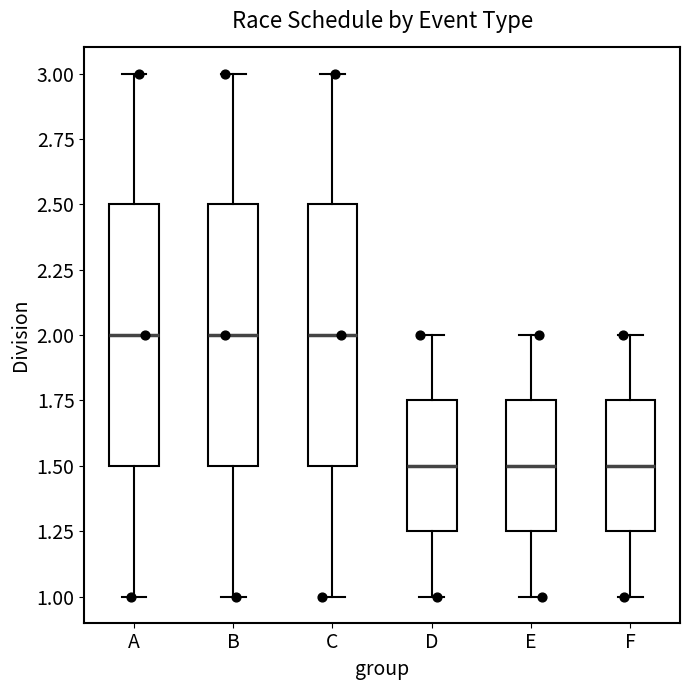

Reading left to right, transcribe this box plot: for each box, give where its median line is, the range the box spans, and where its two whiskers end, as read against the y-axis. The values are not printed on the chart, so give them approximately, as read against the axis.

A: median 2.00, box 1.50 to 2.50, whiskers 1.00 to 3.00
B: median 2.00, box 1.50 to 2.50, whiskers 1.00 to 3.00
C: median 2.00, box 1.50 to 2.50, whiskers 1.00 to 3.00
D: median 1.50, box 1.25 to 1.75, whiskers 1.00 to 2.00
E: median 1.50, box 1.25 to 1.75, whiskers 1.00 to 2.00
F: median 1.50, box 1.25 to 1.75, whiskers 1.00 to 2.00